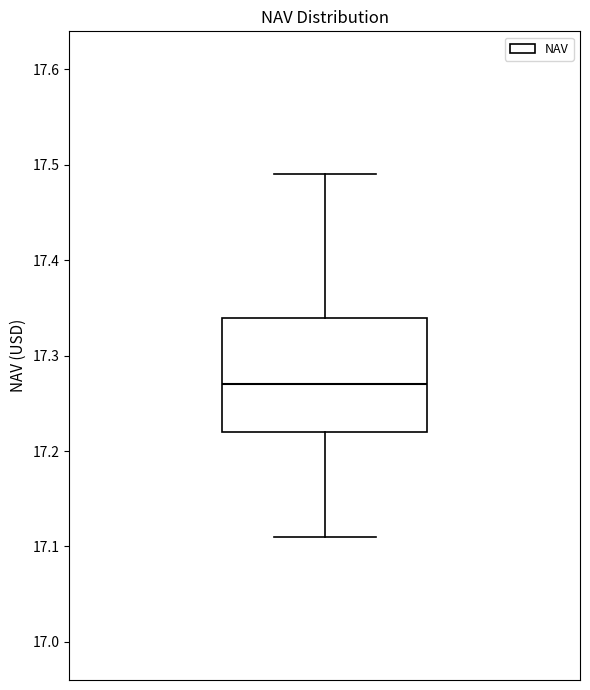

Read this box plot against the y-axis: the position of the median line, the range covered by the box, and the ends of both whiskers. The values are not printed on the chart, so give them approximately, as read against the axis.

median 17.27, box 17.22 to 17.34, whiskers 17.11 to 17.49